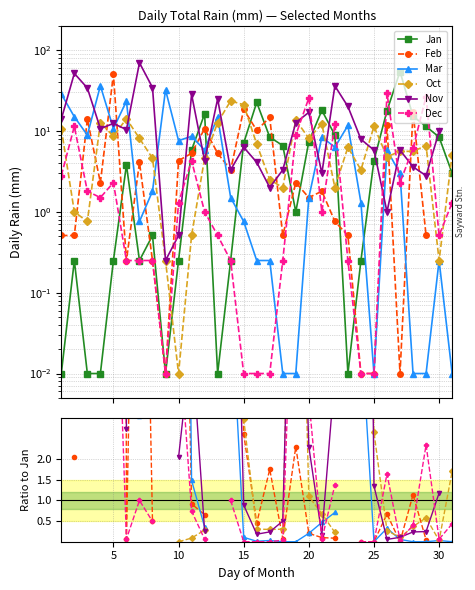

True or false: Mar has a value of 0.0 at 15.

False